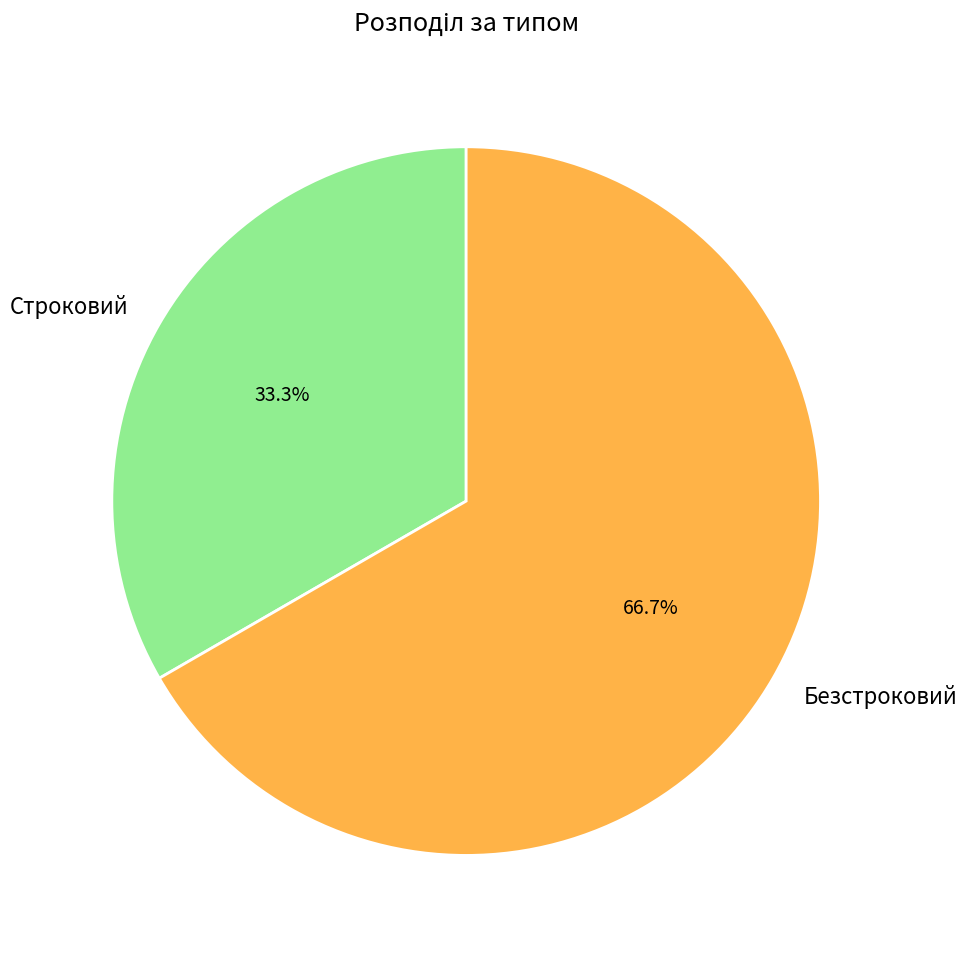

To the nearest percent, what is the difference between the Безстроковий and Строковий slice percentages?

33%